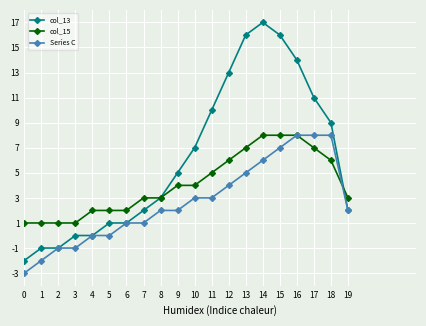

How many lines are shown in the chart?

3